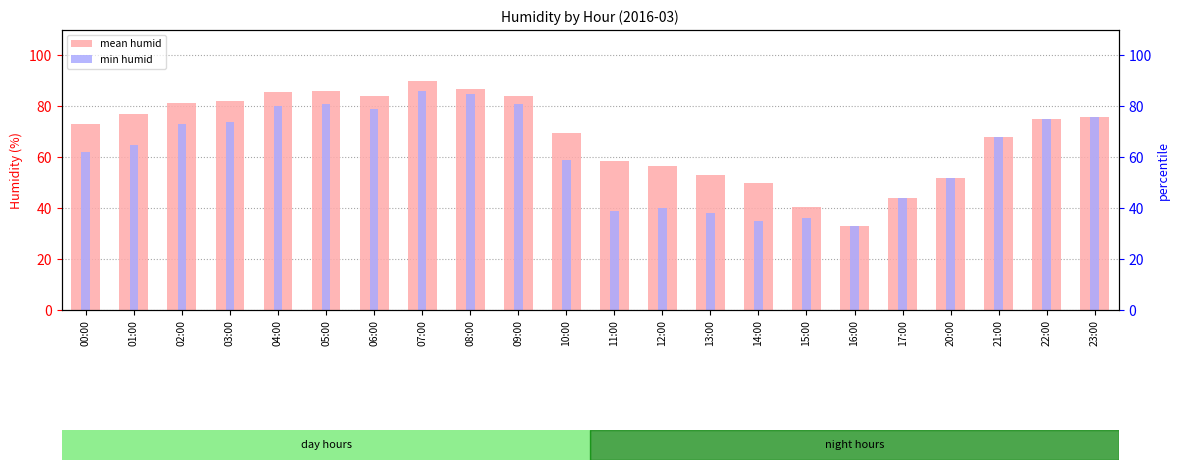

What is the highest value of the mean humid series?

90.0